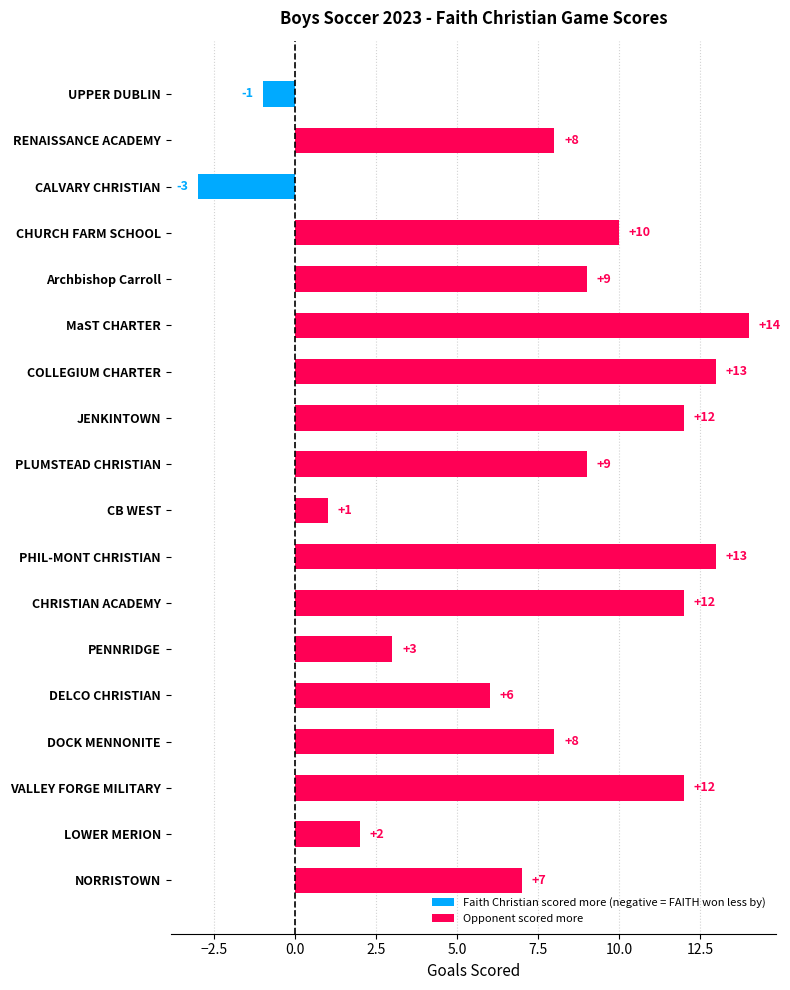

What is the label of the 10th bar from the top?

CB WEST